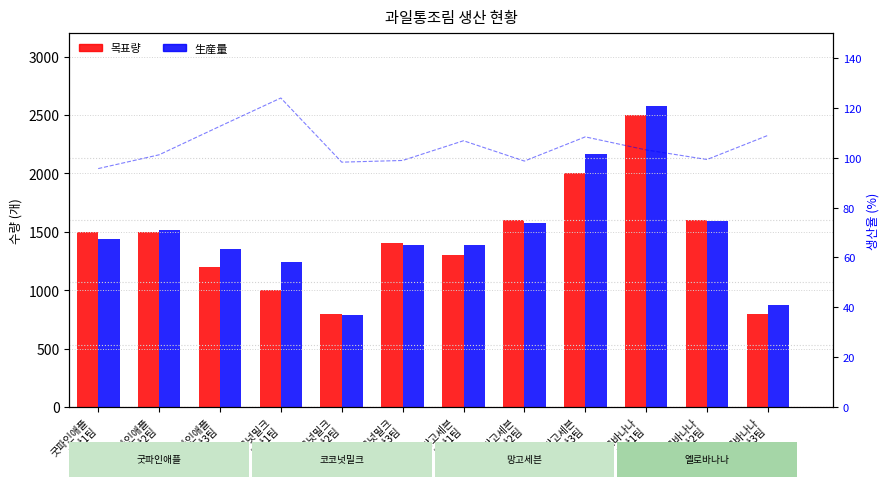

What is the label of the 11th bar from the right?

굿파인애플
생산2팀